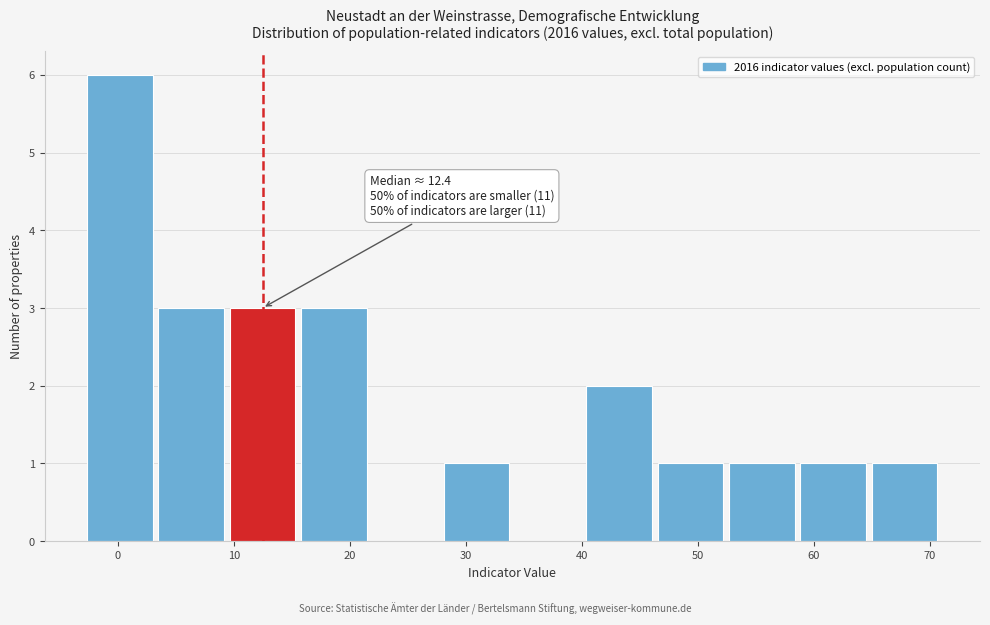

Which range on the x-axis has the tallest bar?

-3 to 3